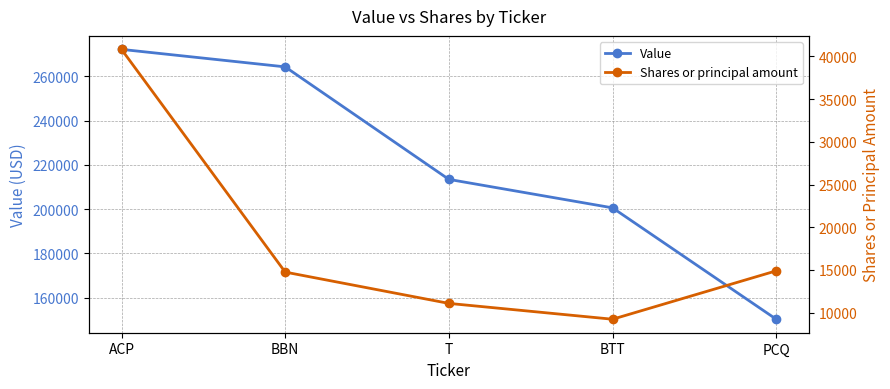

What is the maximum value shown in the chart?

272230